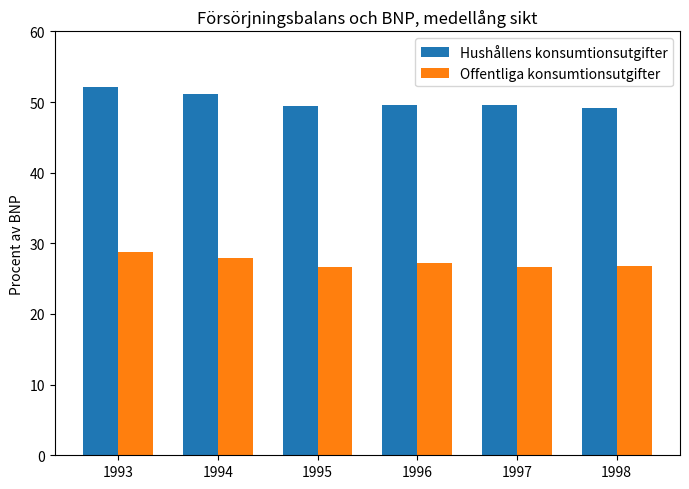

What is the sum of all Offentliga konsumtionsutgifter values?

164.1